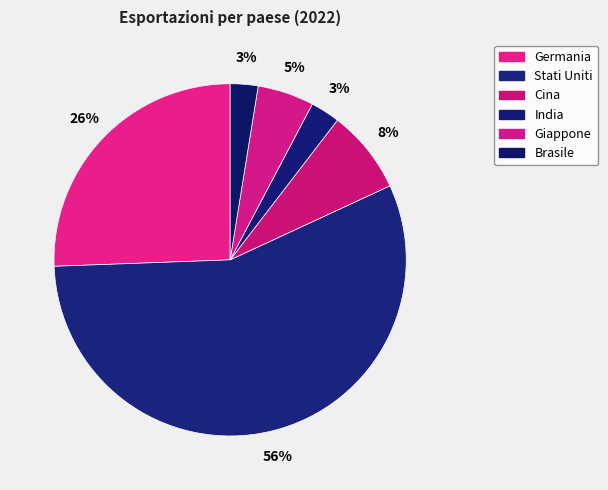

The Stati Uniti slice represents 64% of the pie. True or false?

False